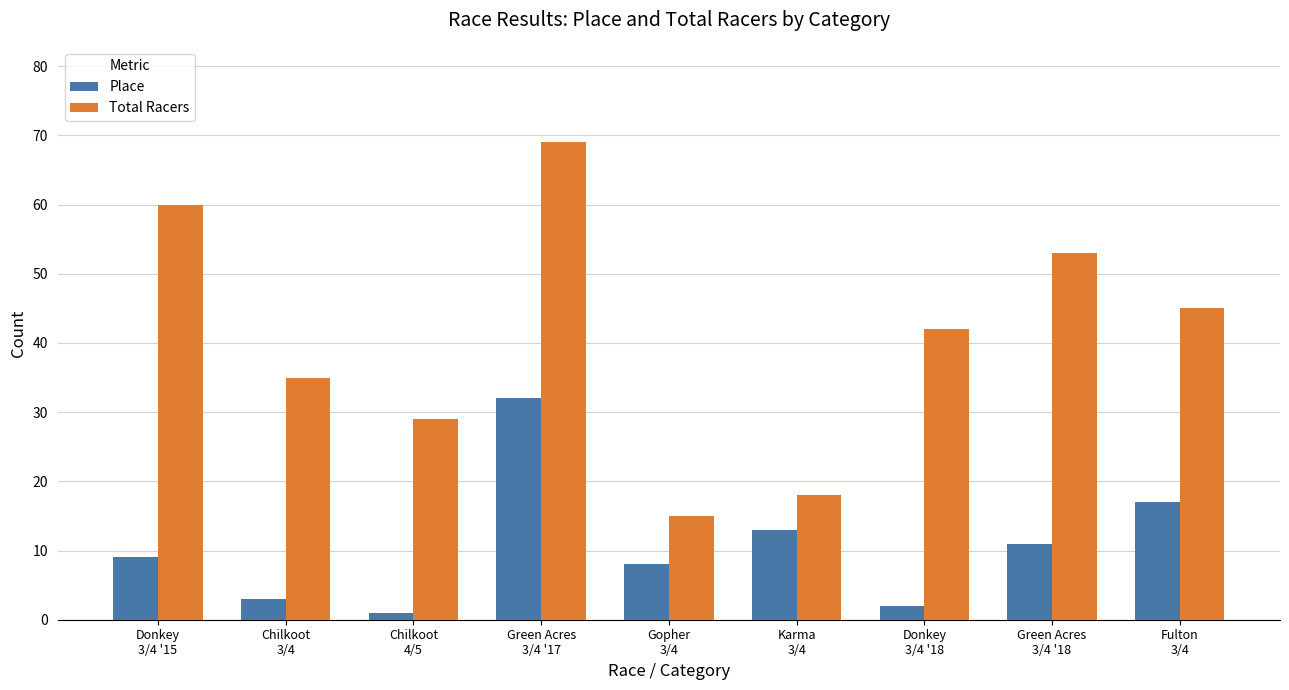

What is the difference between the Place values at Donkey
3/4 '18 and Karma
3/4?

11